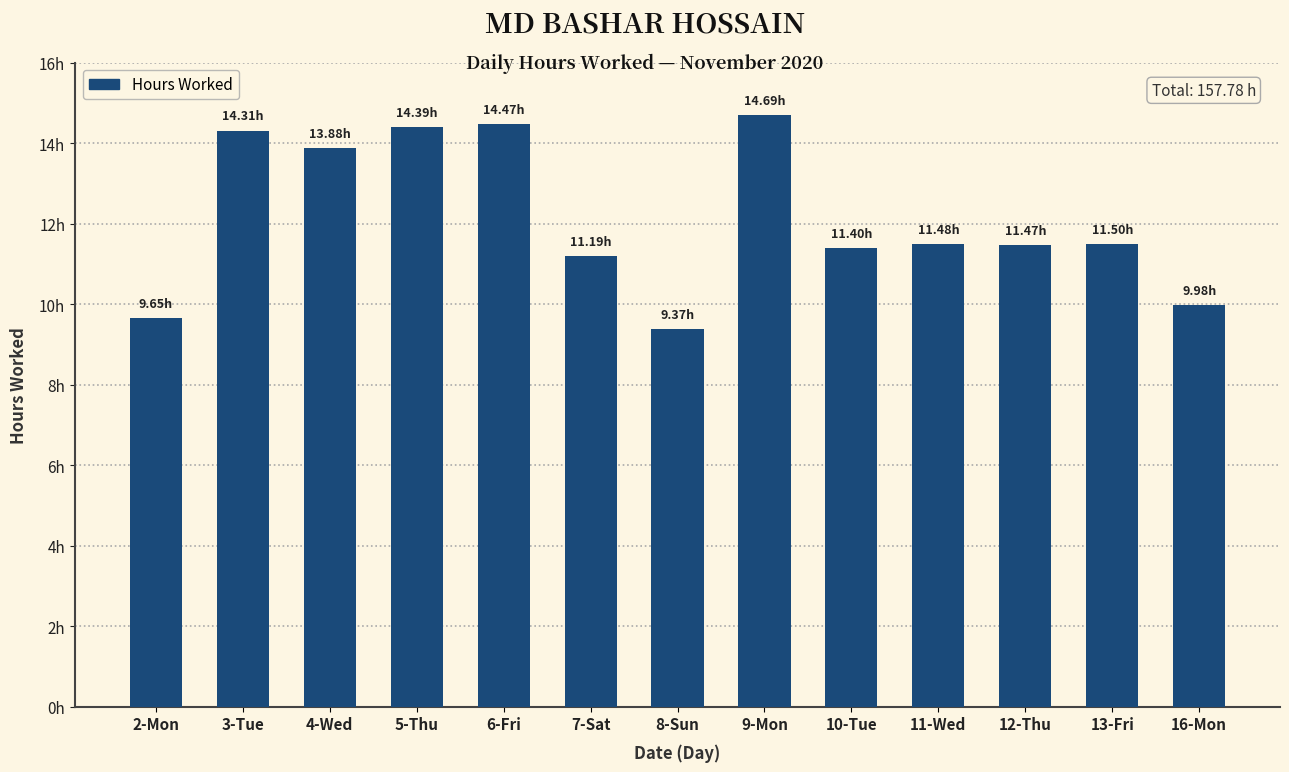

Which label corresponds to the smallest value in the chart?

8-Sun